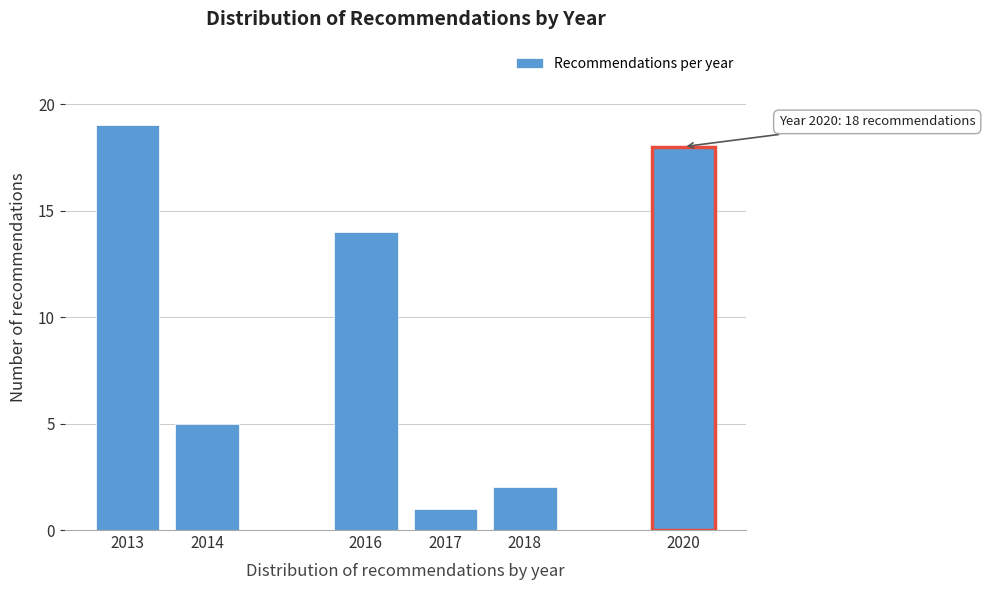

Reading left to right, transcribe all the data shown in this chart.

2013=19	2014=5	2016=14	2017=1	2018=2	2020=18